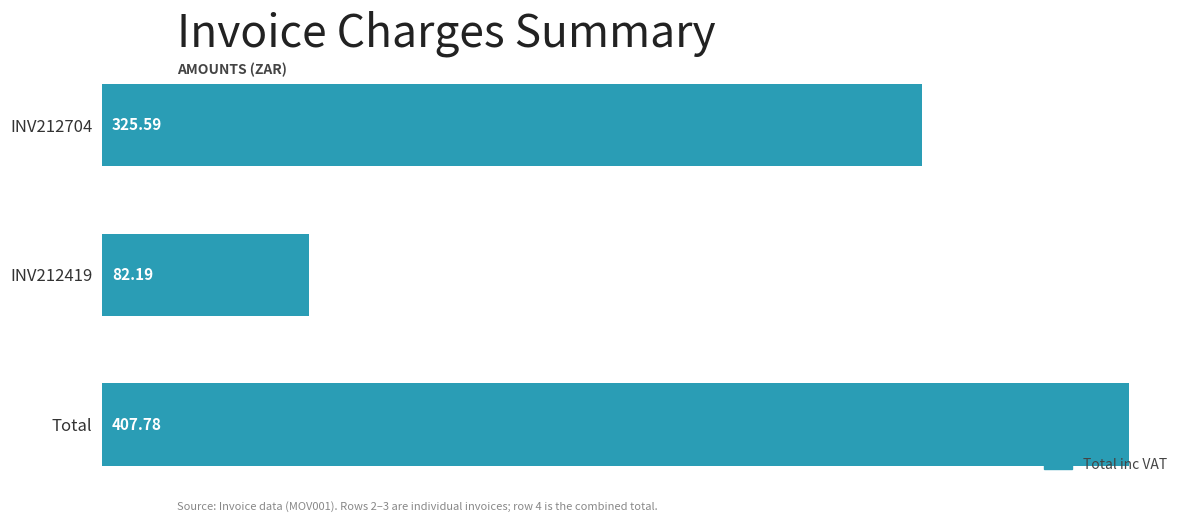

What is the sum of all values?

815.6